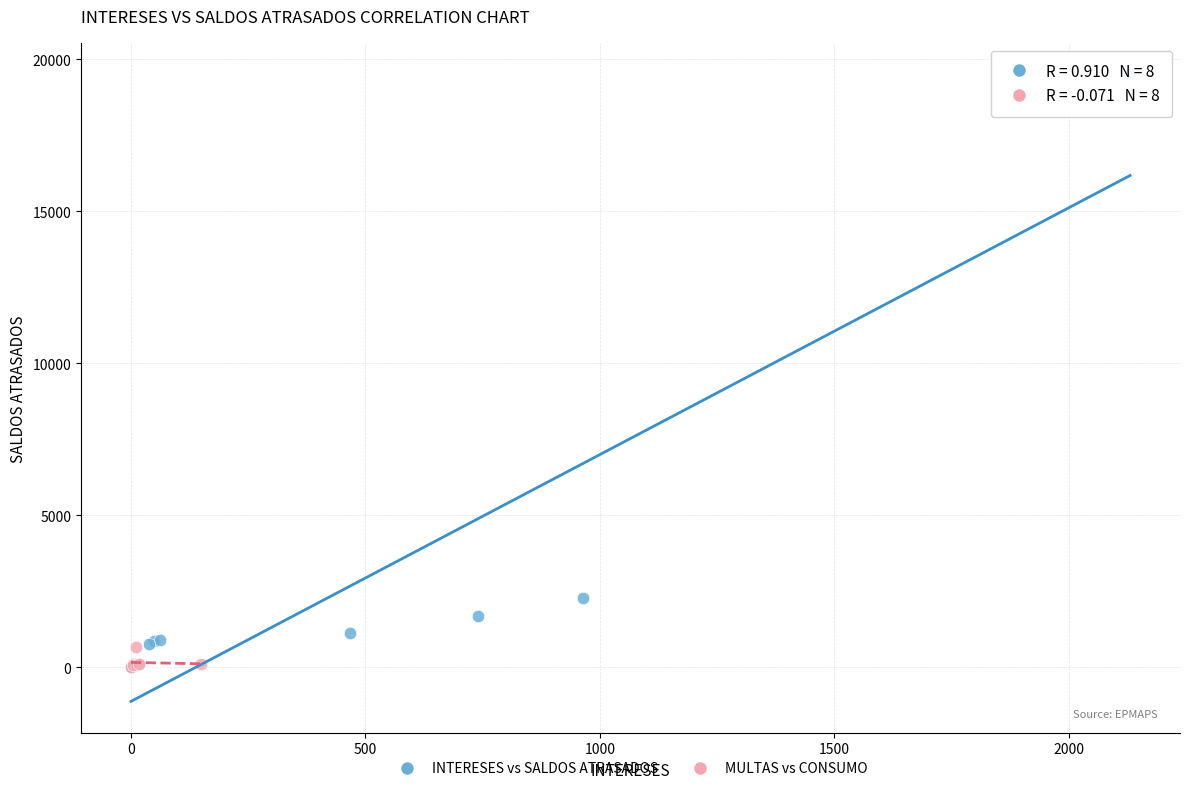

What are all the series names shown in the legend?

INTERESES vs SALDOS ATRASADOS, MULTAS vs CONSUMO